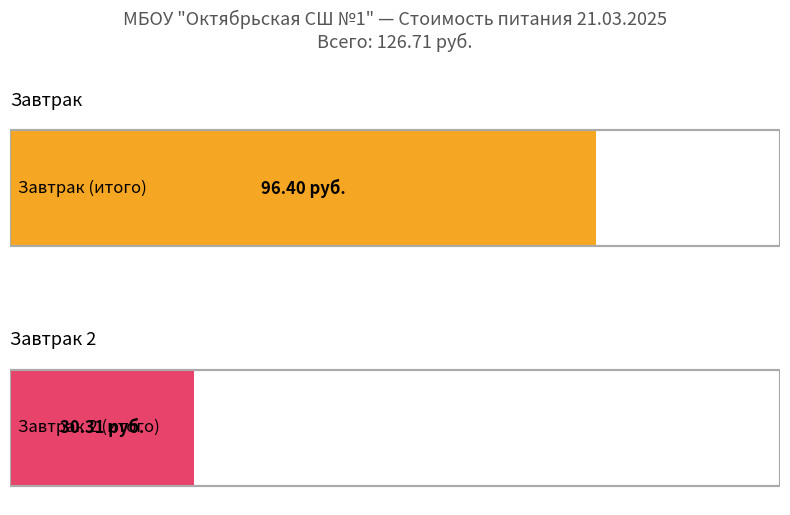

Rank the series by their average value, from lowest to highest.

Завтрак 2, Завтрак